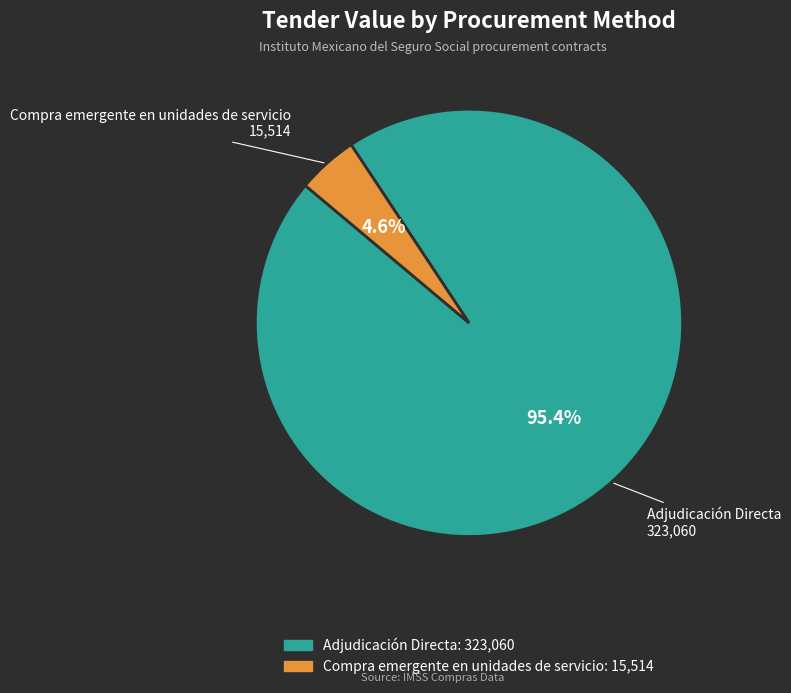

How many slices are in this pie chart?

2